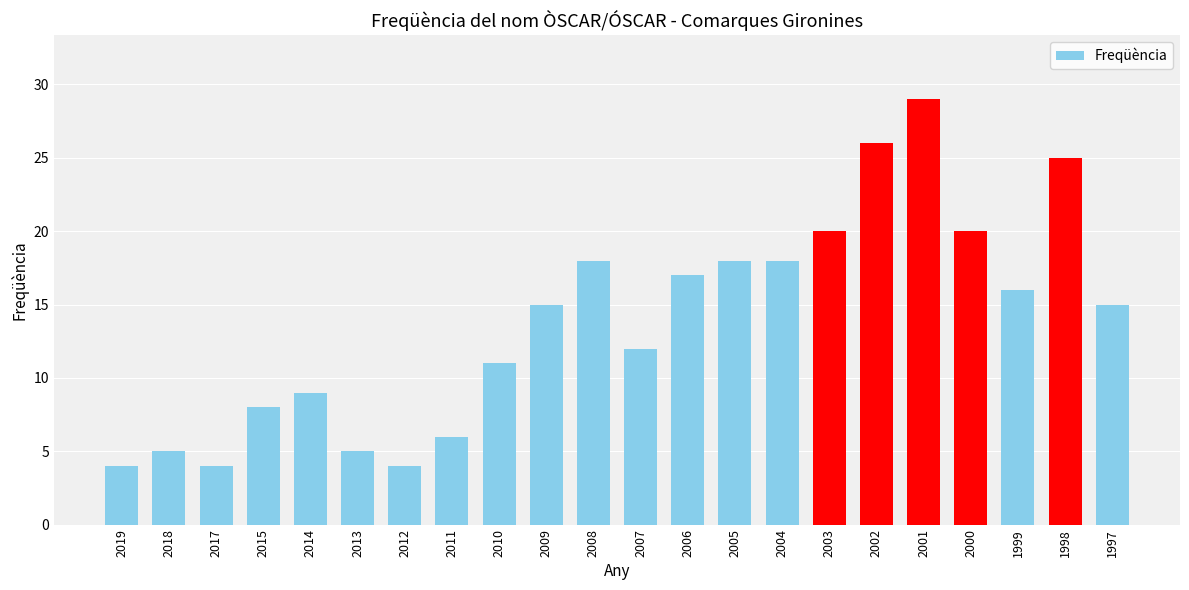

How many categories are shown in the chart?

22